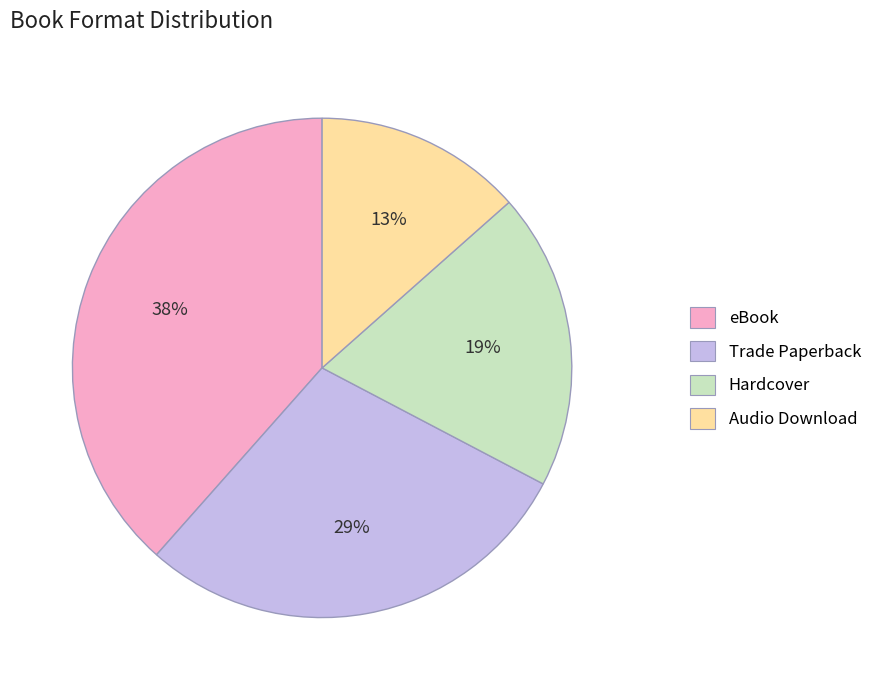

The eBook slice represents 38% of the pie. True or false?

True